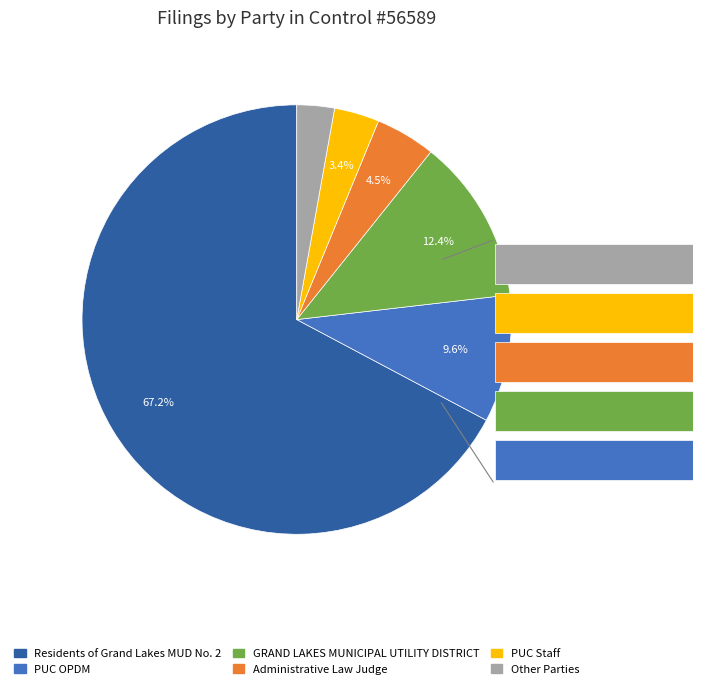

How many slices are in this pie chart?

6